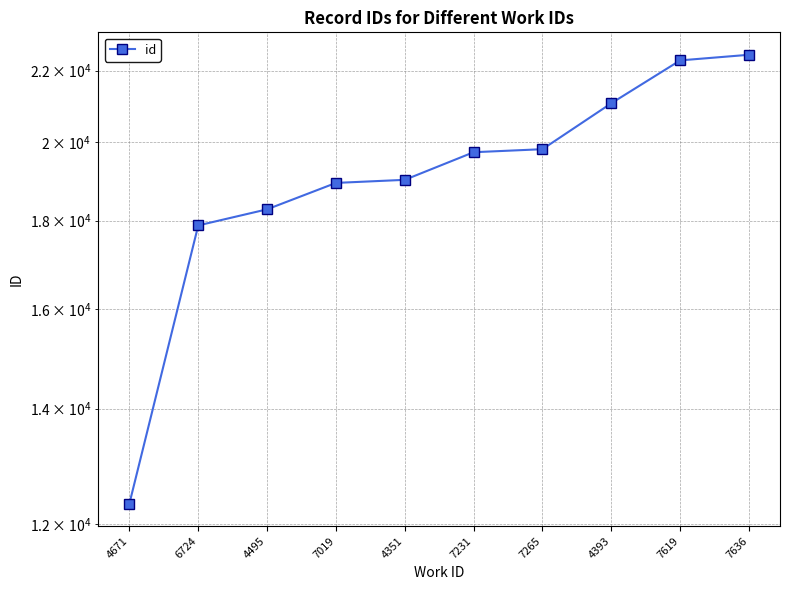

List the labels in order of value, smallest first.

4671, 6724, 4495, 7019, 4351, 7231, 7265, 4393, 7619, 7636